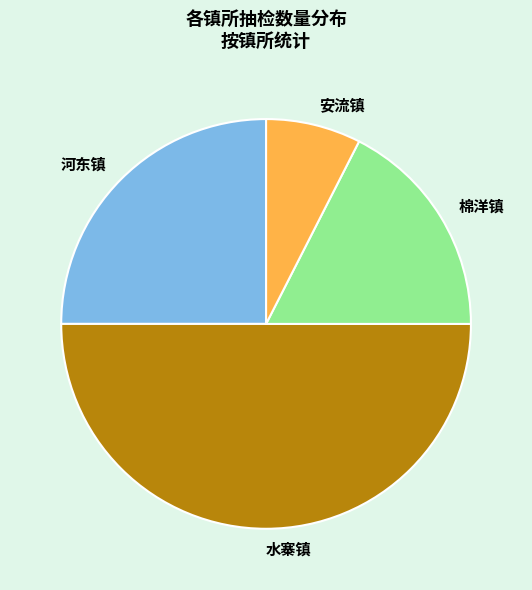

Approximately how many times larger is the value at 水寨镇 compared to 棉洋镇?

2.9